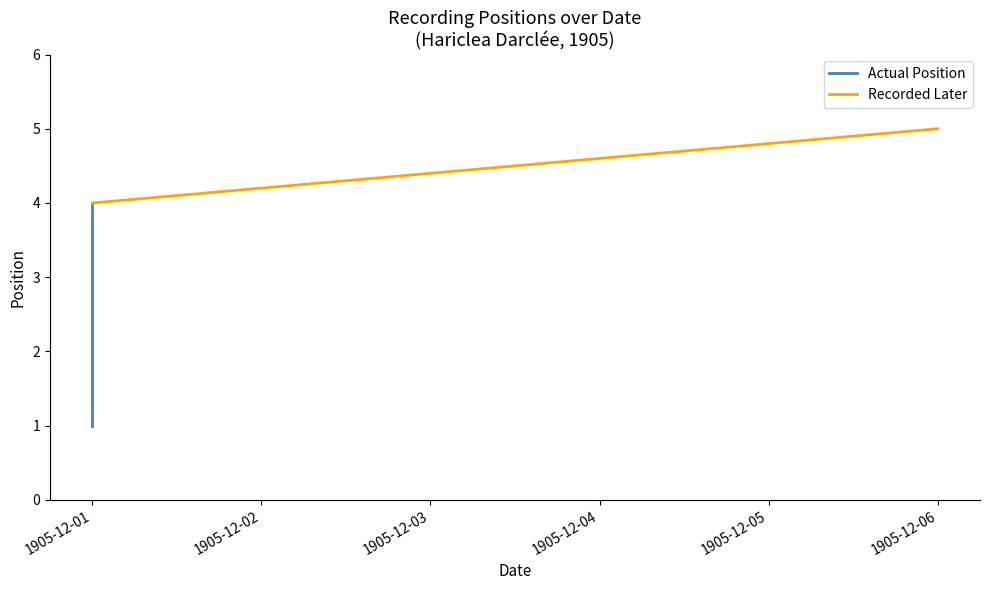

How many data points are above 3?

2